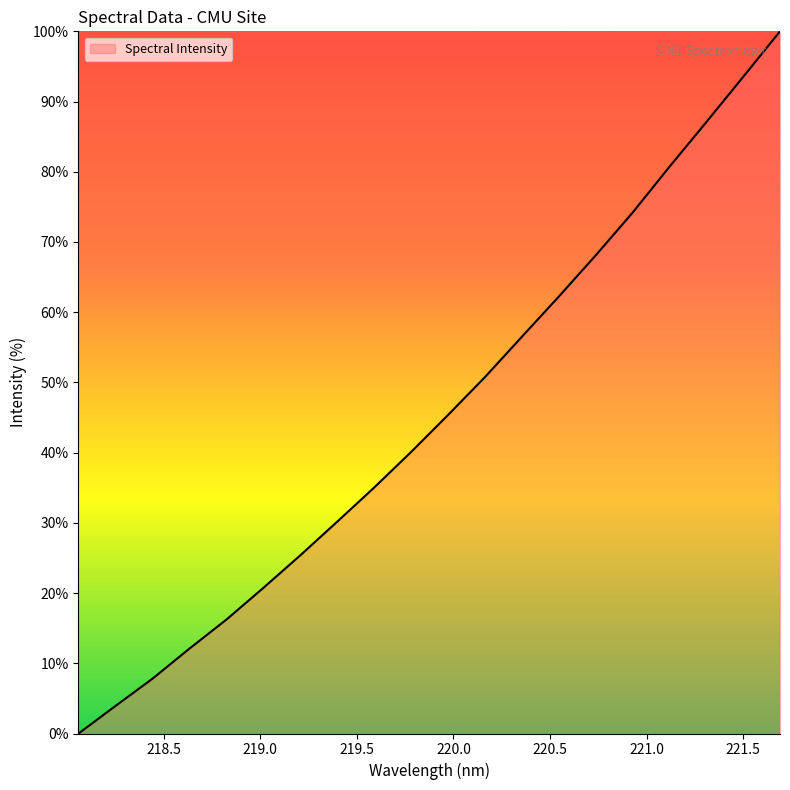

How many positive values are there?

19